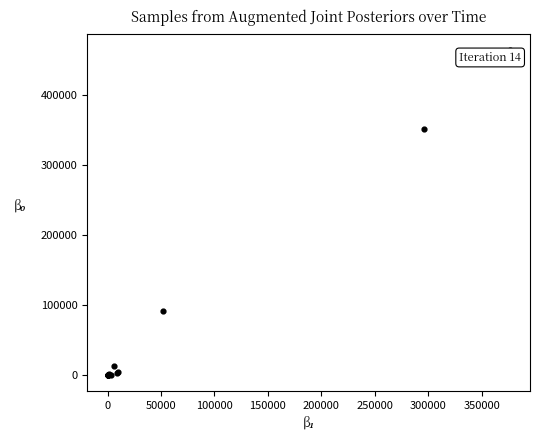

What Y value in the scatter plot is closest to 232443?

351253